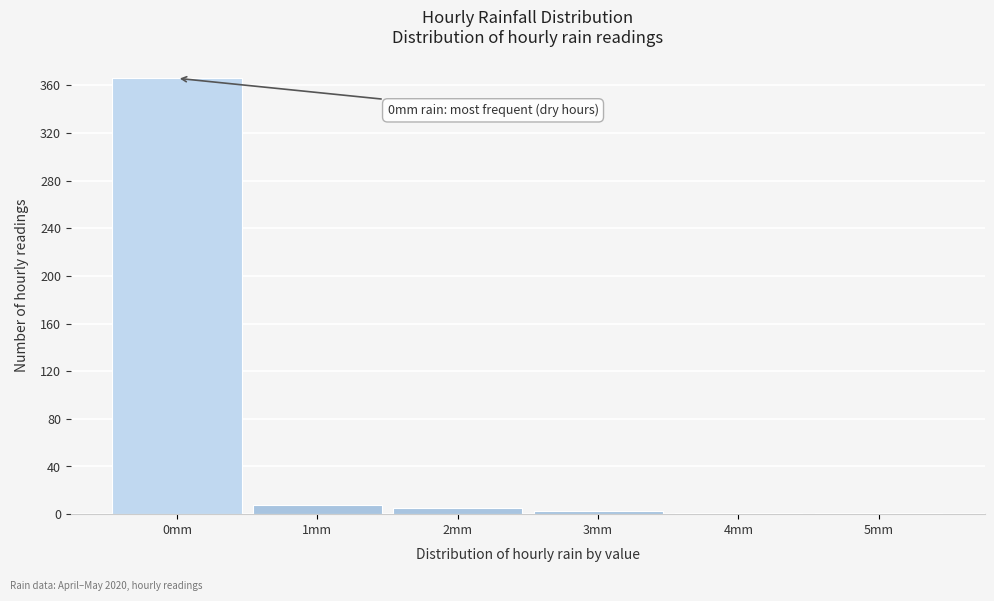

Which range on the x-axis has the tallest bar?

-0.5 to 0.5